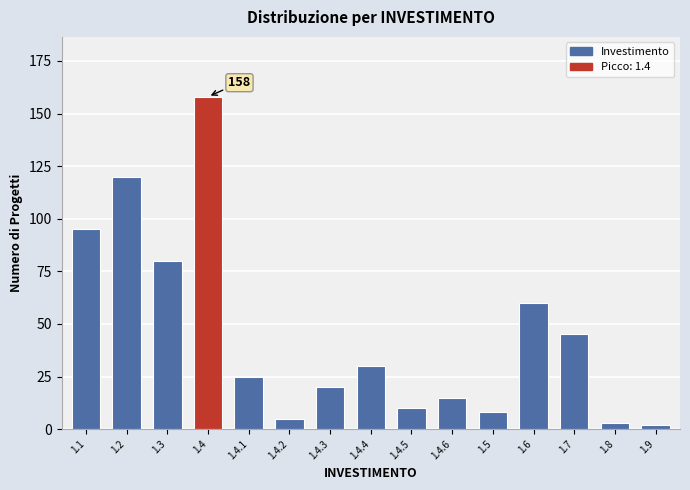

Reading left to right, extract all data points from this chart.

1.1=95	1.2=120	1.3=80	1.4=158	1.4.1=25	1.4.2=5	1.4.3=20	1.4.4=30	1.4.5=10	1.4.6=15	1.5=8	1.6=60	1.7=45	1.8=3	1.9=2